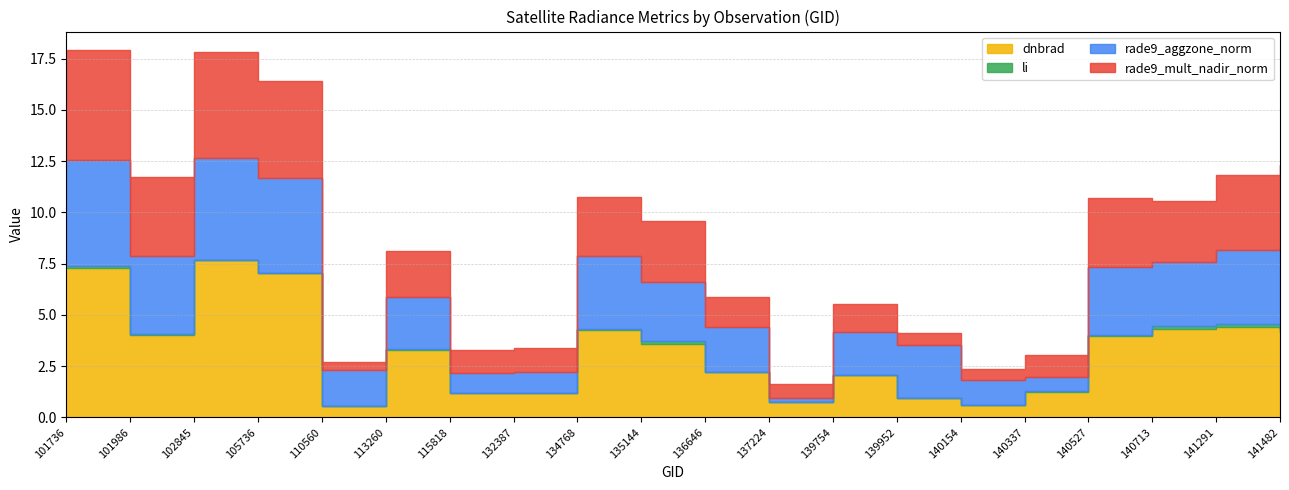

Which series has the widest spread of values?

dnbrad